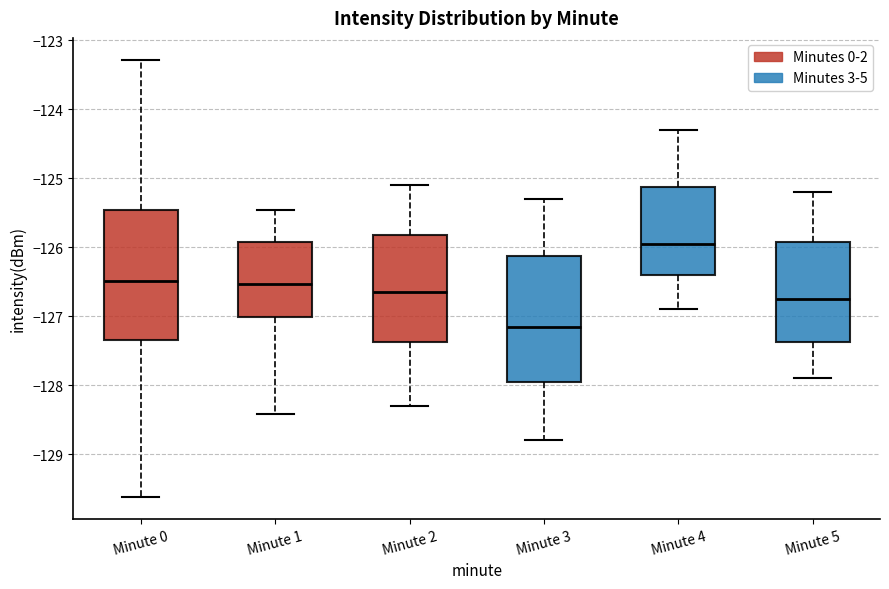

Reading left to right, read every box against the y-axis: the position of its median line, the range the box covers, and the ends of its whiskers. The values are not printed on the chart, so give them approximately, as read against the axis.

Minute 0: median -126.5, box -127.4 to -125.5, whiskers -129.6 to -123.3
Minute 1: median -126.5, box -127.0 to -125.9, whiskers -128.4 to -125.5
Minute 2: median -126.6, box -127.4 to -125.8, whiskers -128.3 to -125.1
Minute 3: median -127.1, box -127.9 to -126.1, whiskers -128.8 to -125.3
Minute 4: median -125.9, box -126.4 to -125.1, whiskers -126.9 to -124.3
Minute 5: median -126.7, box -127.4 to -125.9, whiskers -127.9 to -125.2